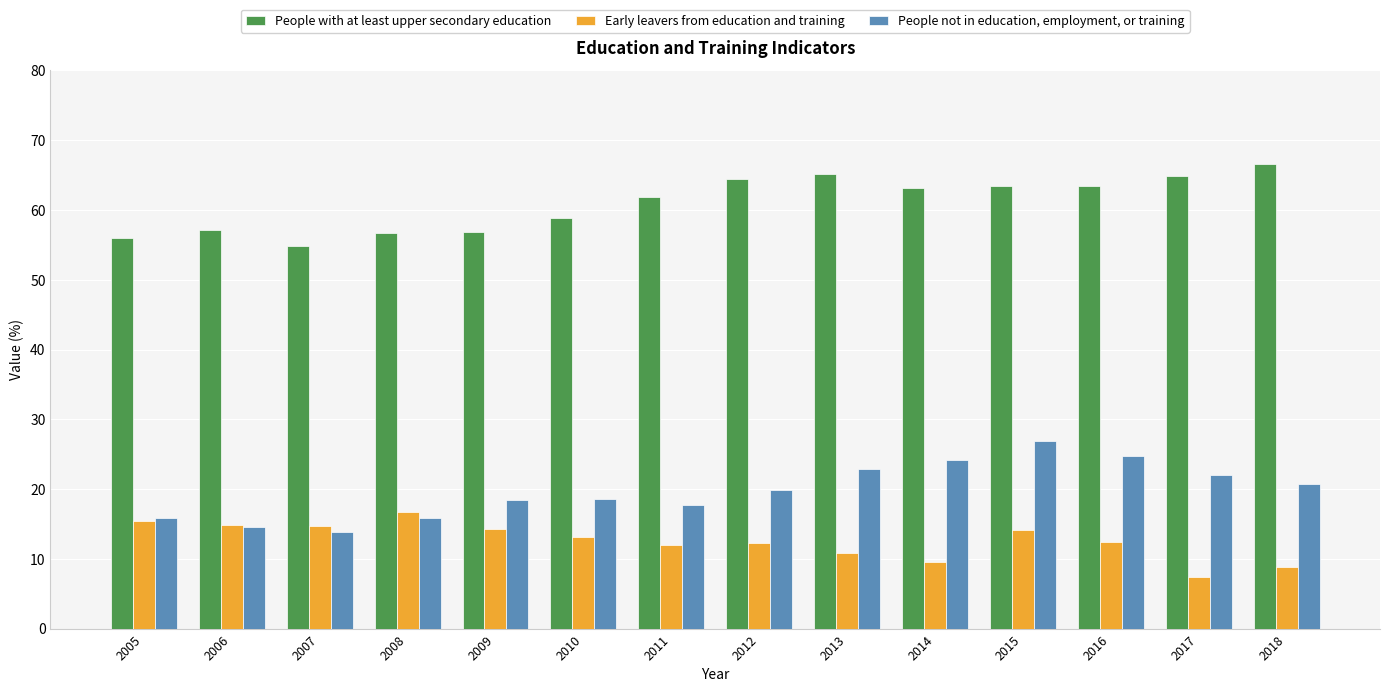

True or false: Early leavers from education and training has a value of 4.7 at 2010.

False